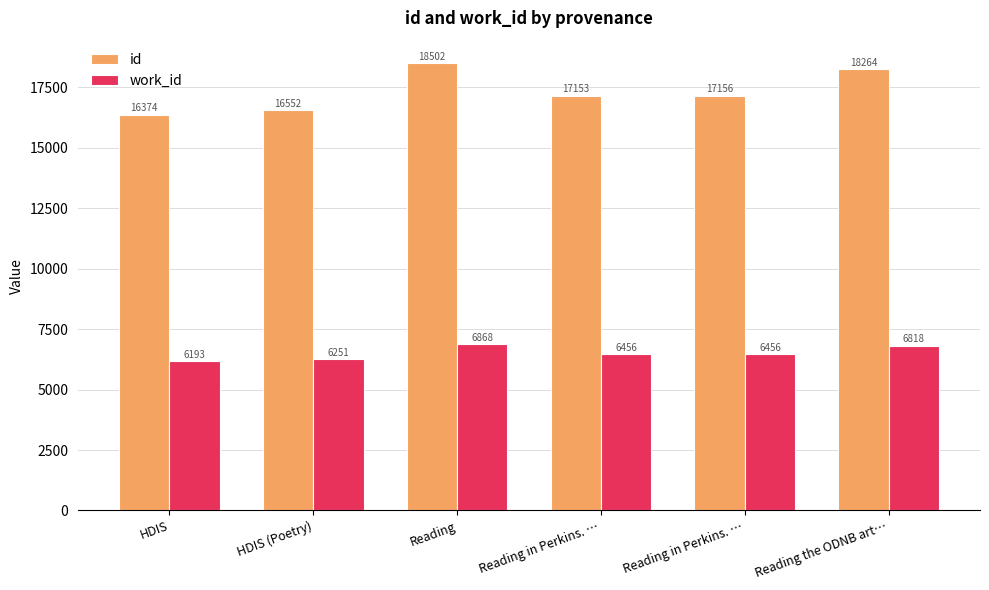

The work_id series shows 6193.0 at HDIS. True or false?

True